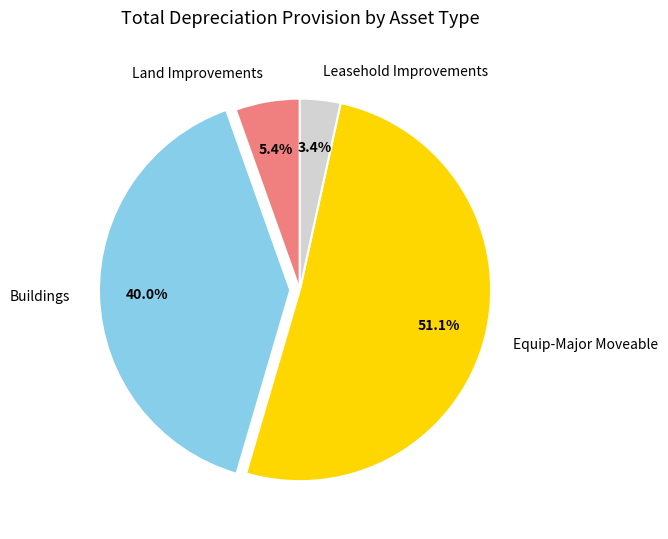

Which slice is the smallest?

Leasehold Improvements